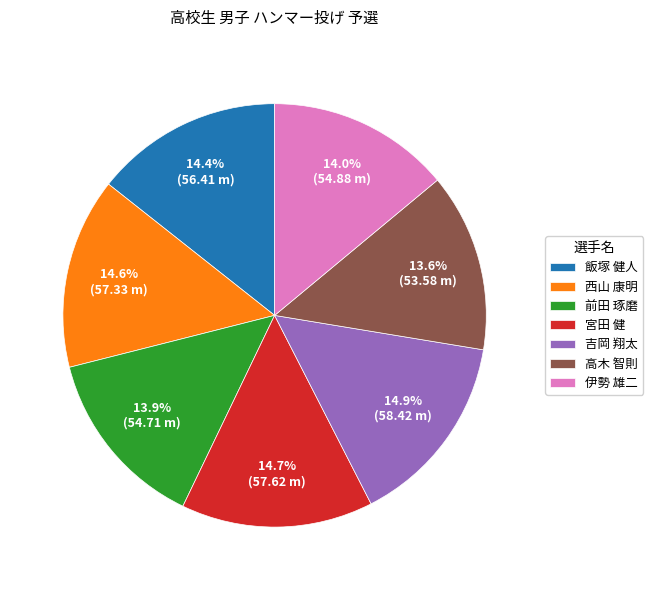

Do 西山 康明 and 飯塚 健人 together represent more than half of the pie?

No